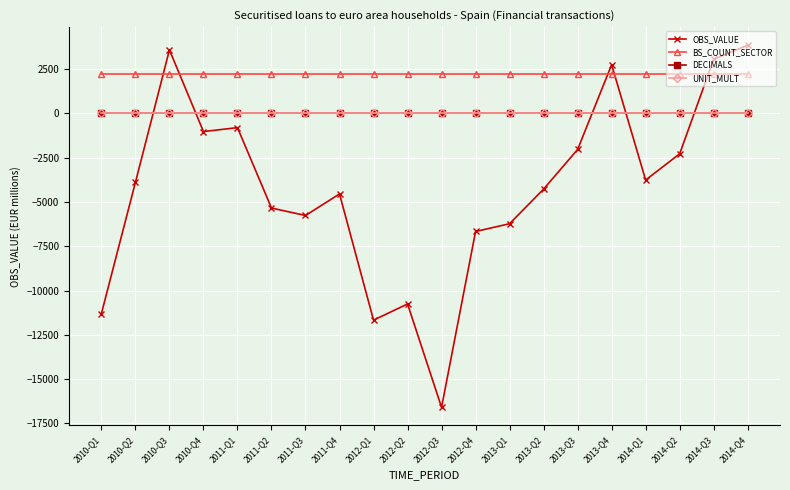

How many categories are shown in the chart?

20